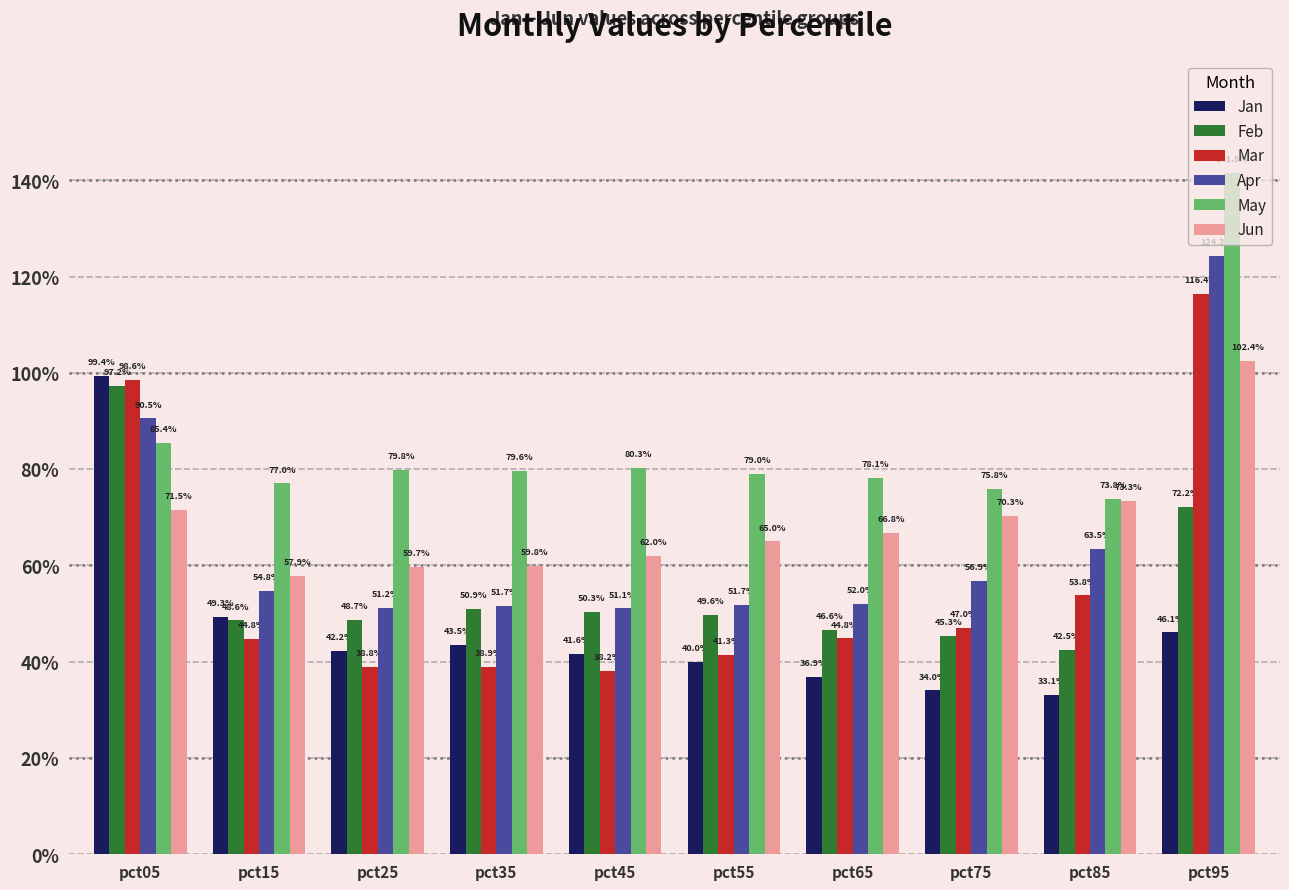

Which category has the highest value in the Feb series?

pct05